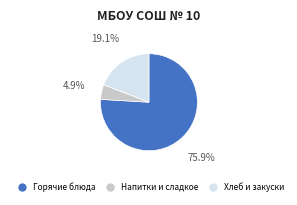

Does Хлеб и закуски account for over 50% of the chart?

No